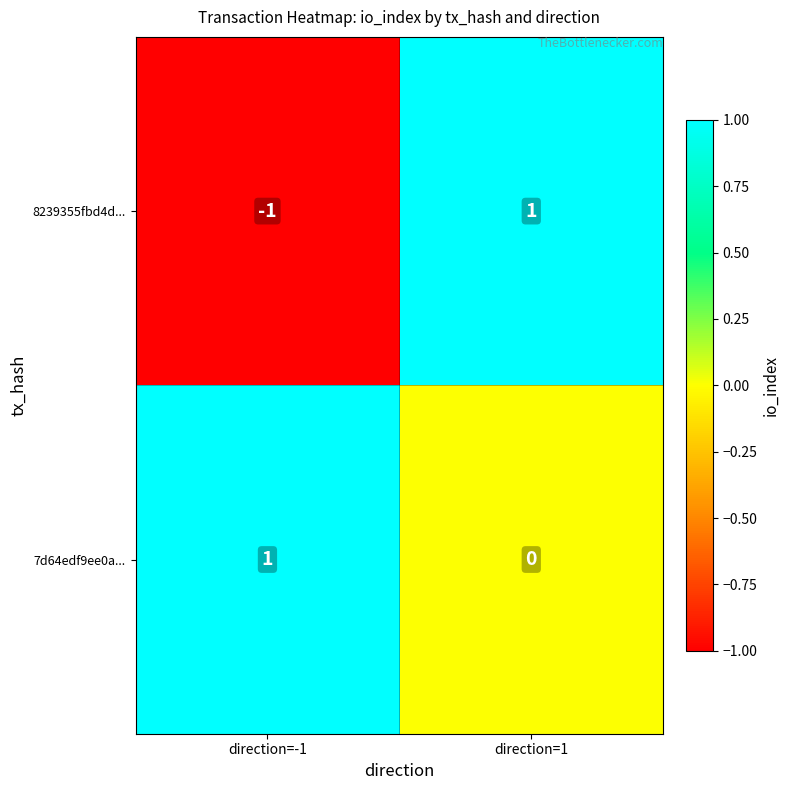

At which label does 7d64edf9ee0a... reach its peak?

direction=-1